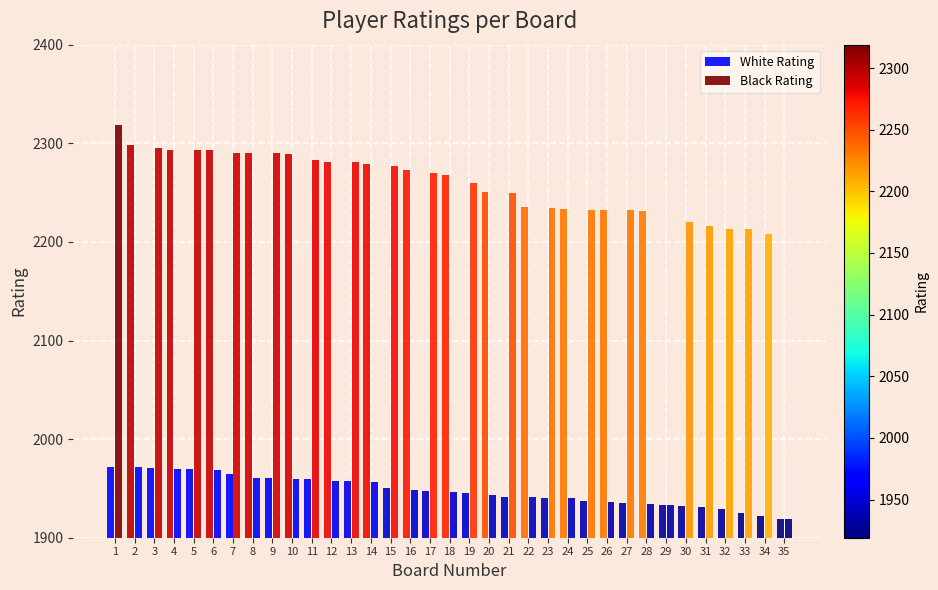

List the series in order of their peak value, lowest first.

White Rating, Black Rating